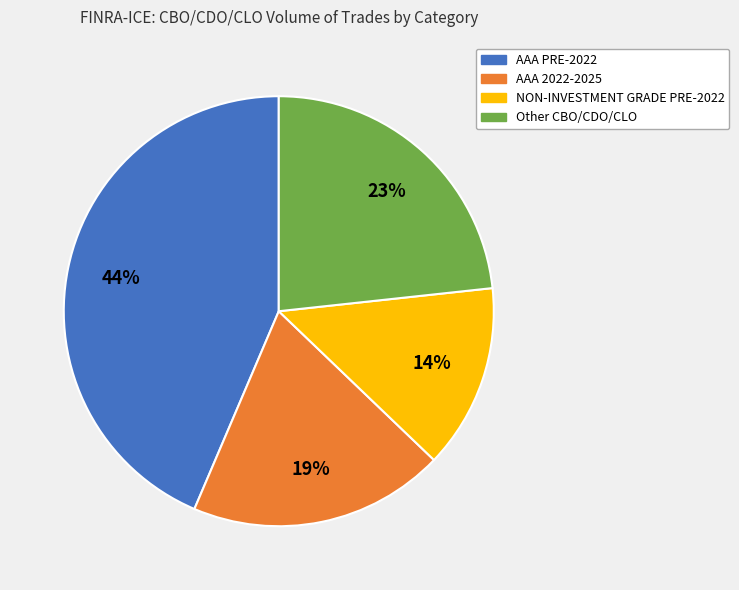

Count the number of slices in the pie.

4